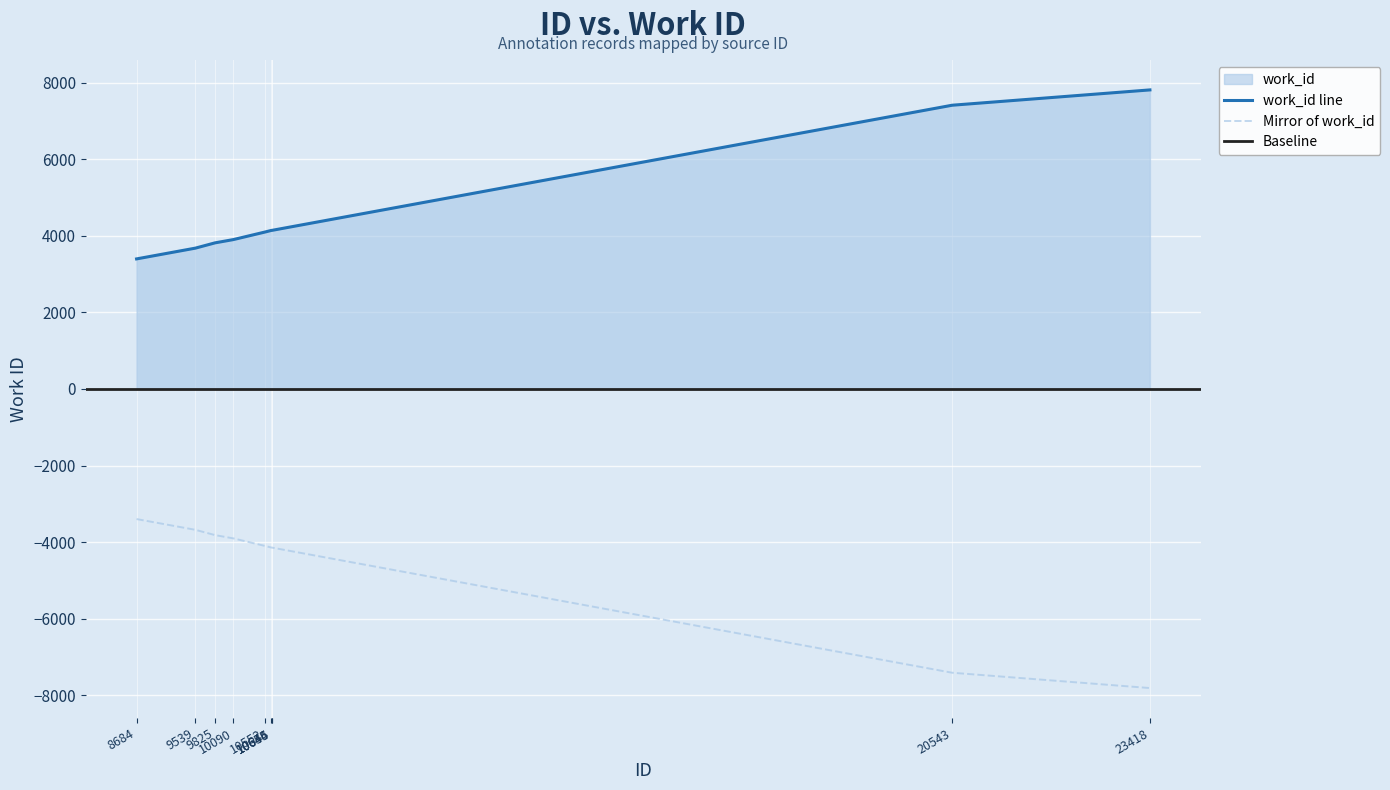

True or false: Mirror of work_id and work_id line cross at least once.

False